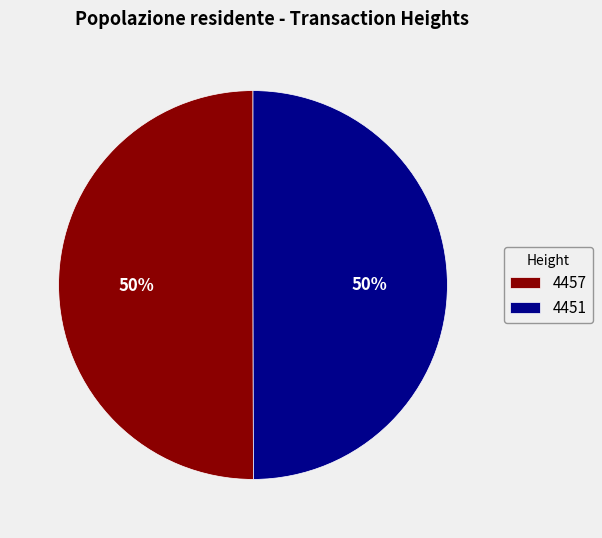

How many segments does this pie chart have?

2